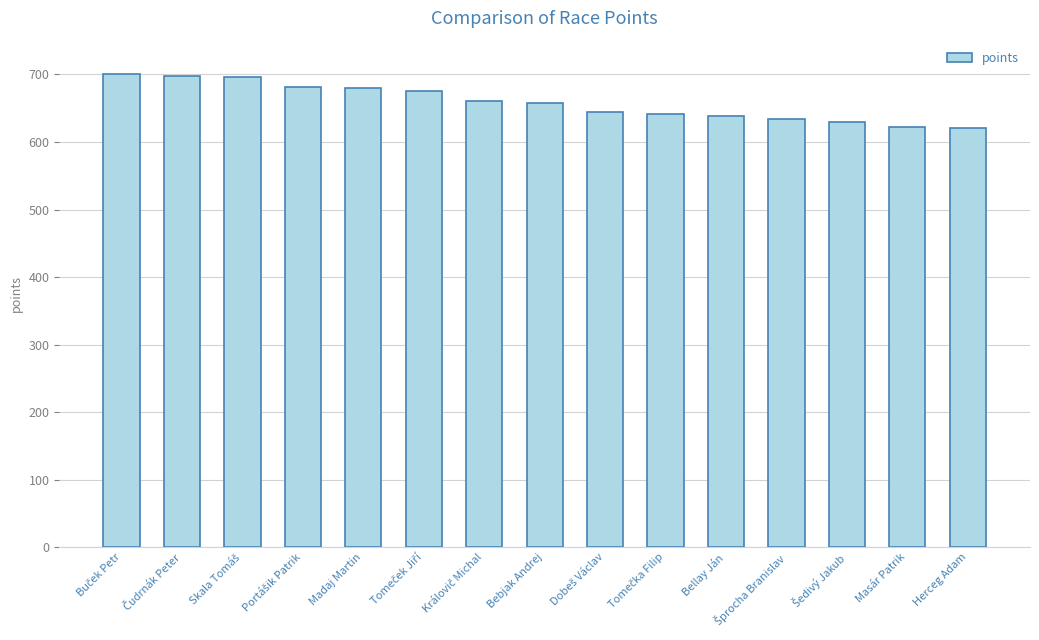

What is the approximate value at Bellay Ján?

638